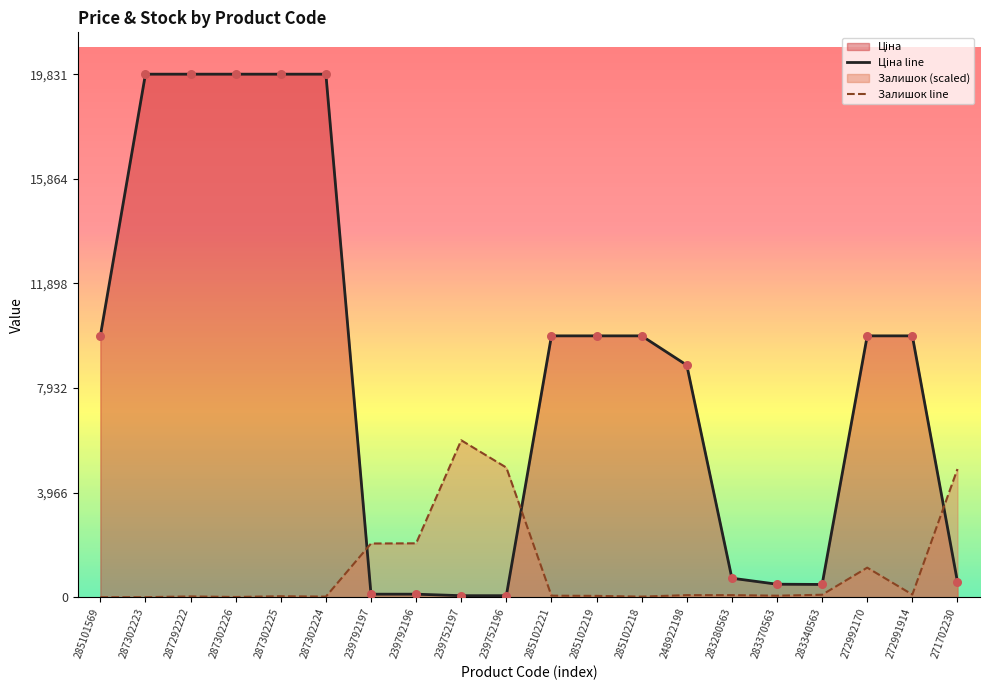

What are all the series names shown in the legend?

Ціна line, Залишок line